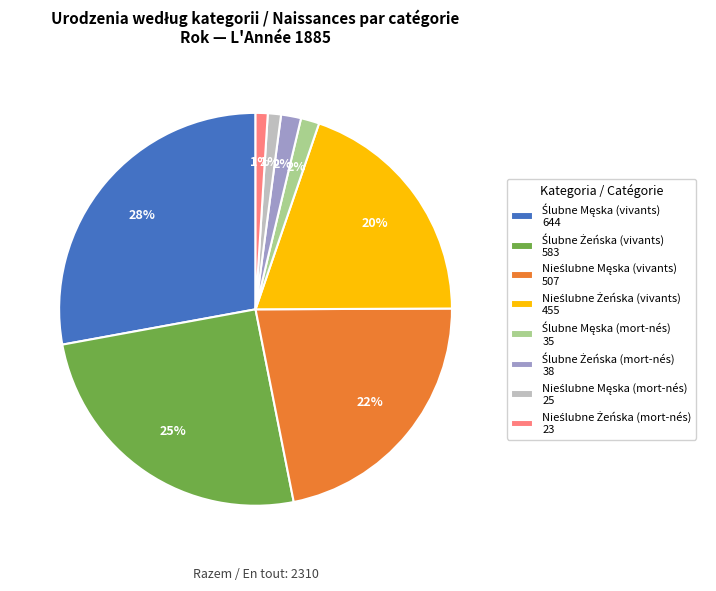

How many segments does this pie chart have?

8